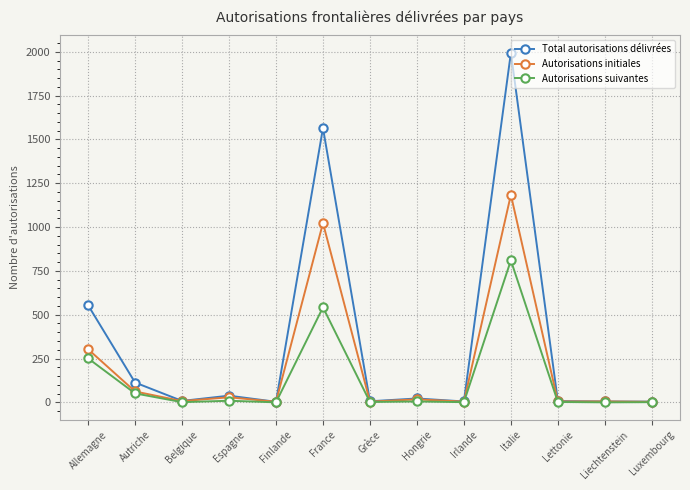

What is the label of the 8th point from the right?

France